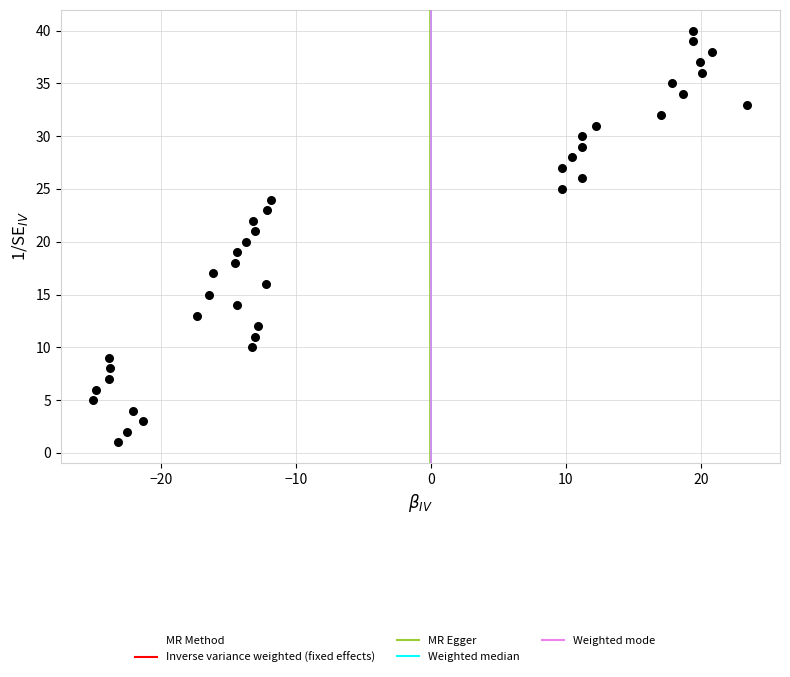

What is the range of Y values (max minus min)?

39